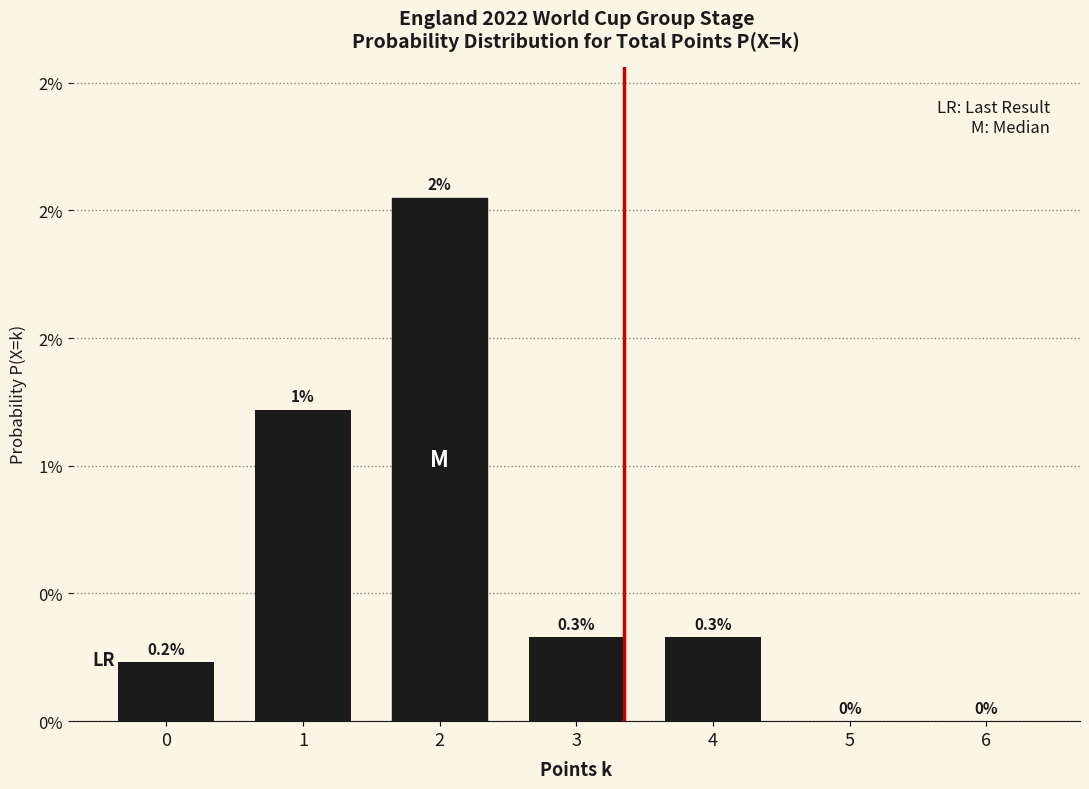

List the labels in order of value, largest first.

2, 1, 3, 4, 0, 5, 6